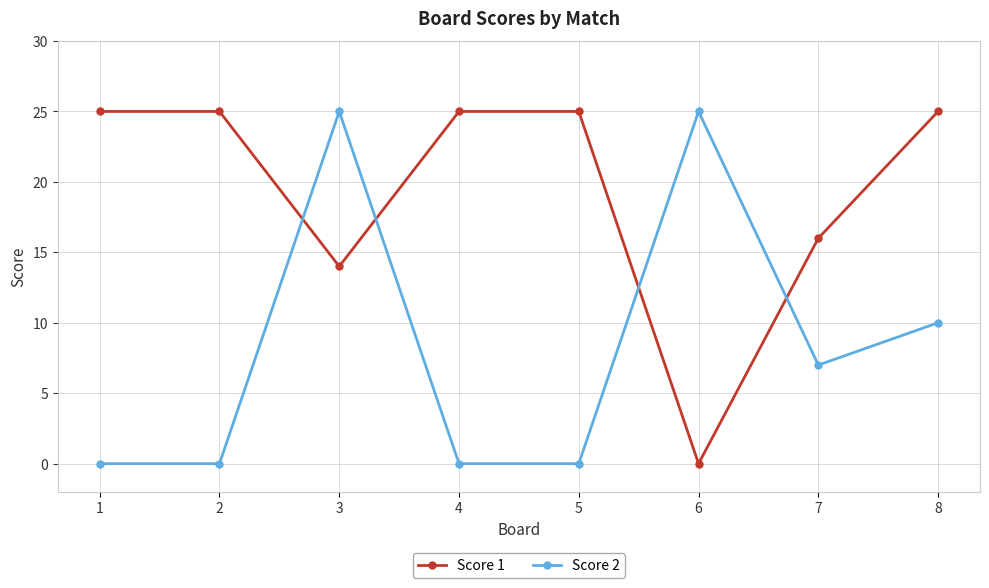

What is the spread (max minus min) of values at 6?

25